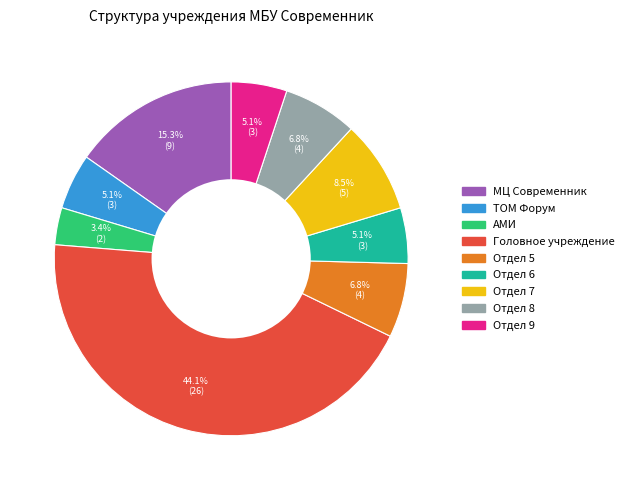

Which slice is the largest?

Головное учреждение